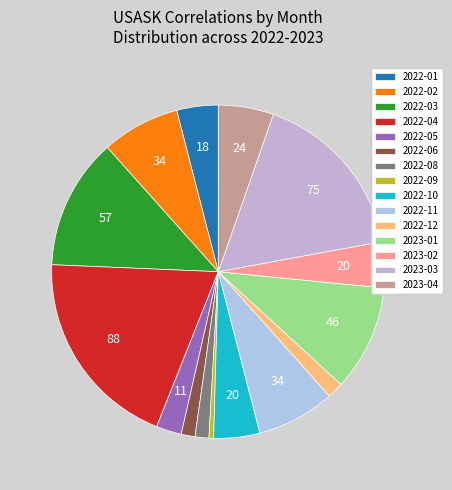

What percentage is the 2022-06 slice, to the nearest percent?

1%